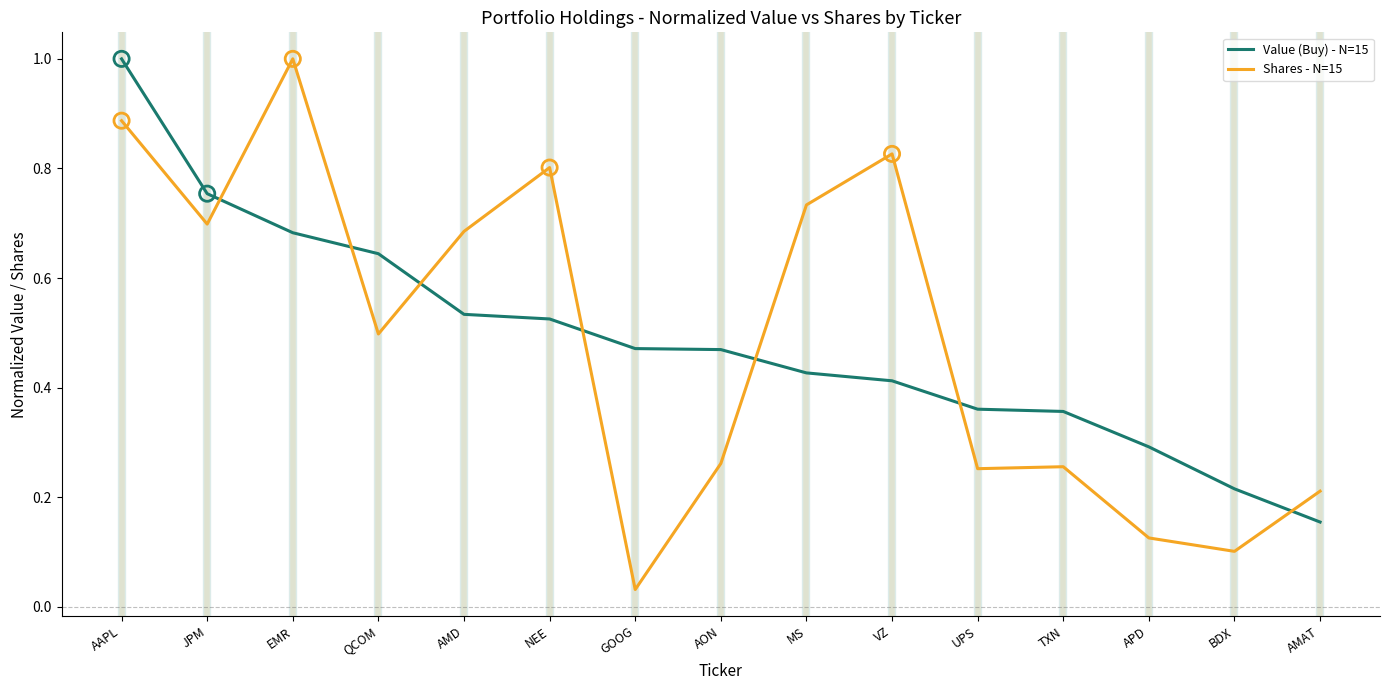

Is the value of Value (Buy) - N=15 at AMD greater than the value of Shares - N=15 at MS?

No